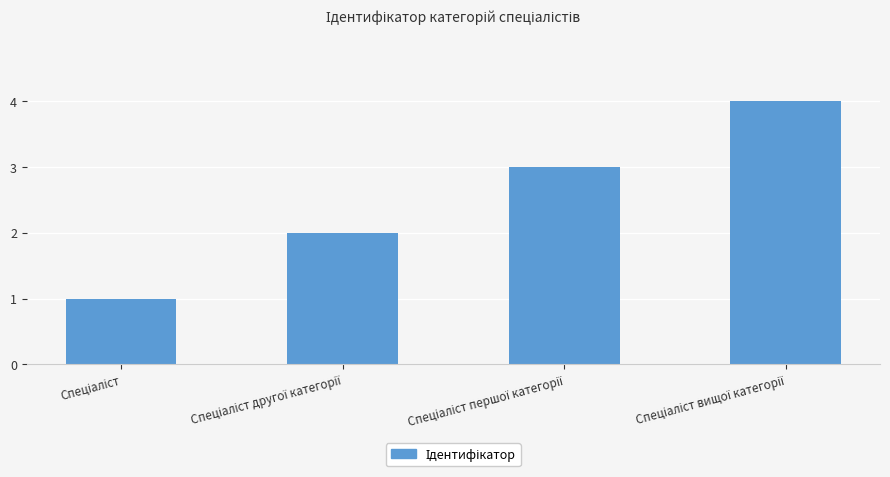

Count the values in the range 2 to 4.

3